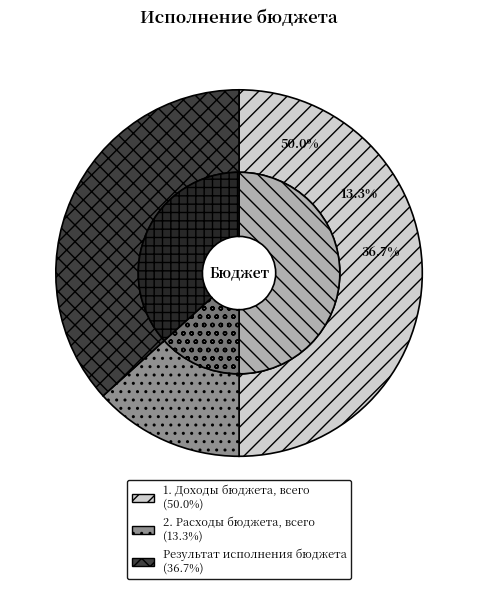

Is 1. Доходы бюджета, всего the majority of the pie?

No